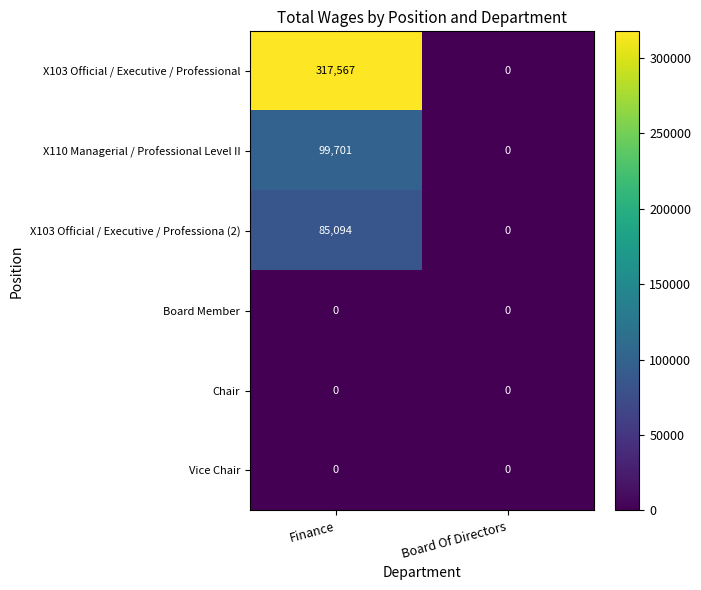

Which series has the largest total across all categories?

X103 Official / Executive / Professional